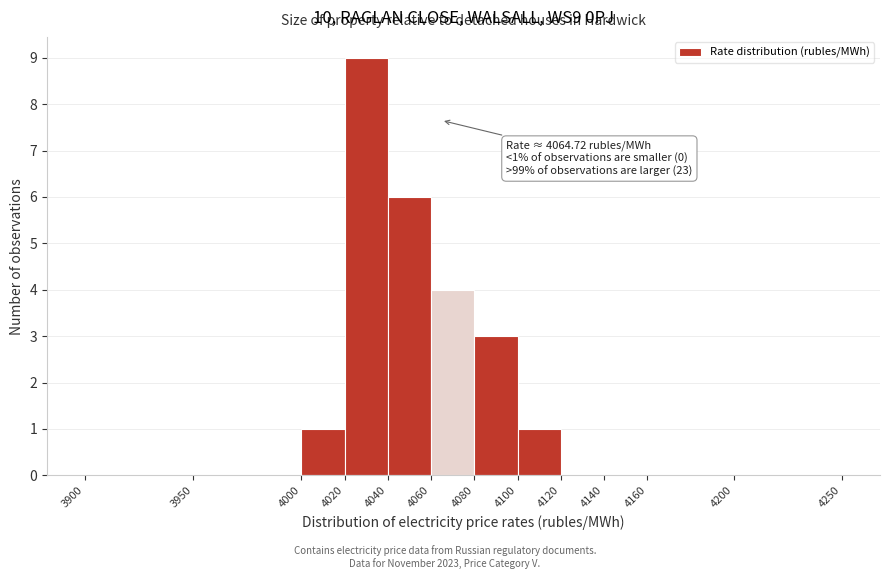

Over which range of the x-axis is the bar tallest?

4020 to 4040